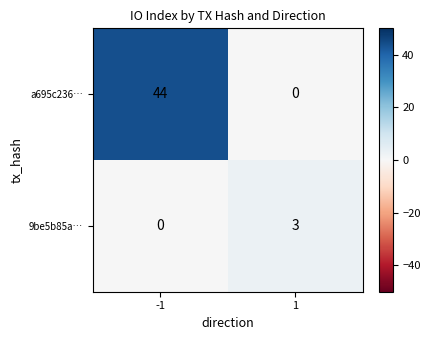

Reading left to right, extract all data points from this chart.

a695c236…: 44	0
9be5b85a…: 0	3